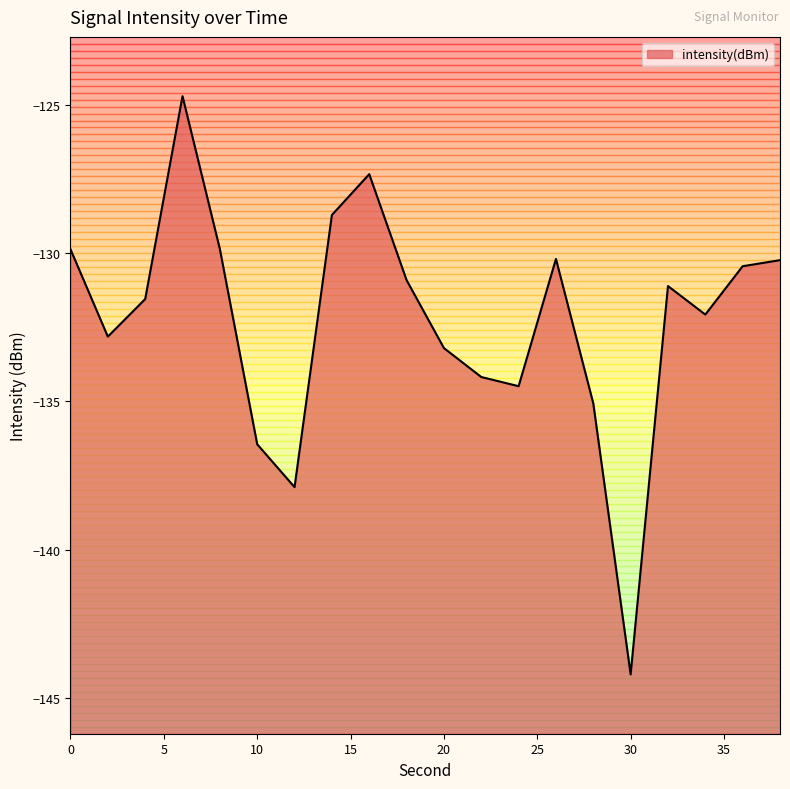

Rank the categories by value from highest to lowest.

6, 16, 14, 8, 0, 26, 38, 36, 18, 32, 4, 34, 2, 20, 22, 24, 28, 10, 12, 30